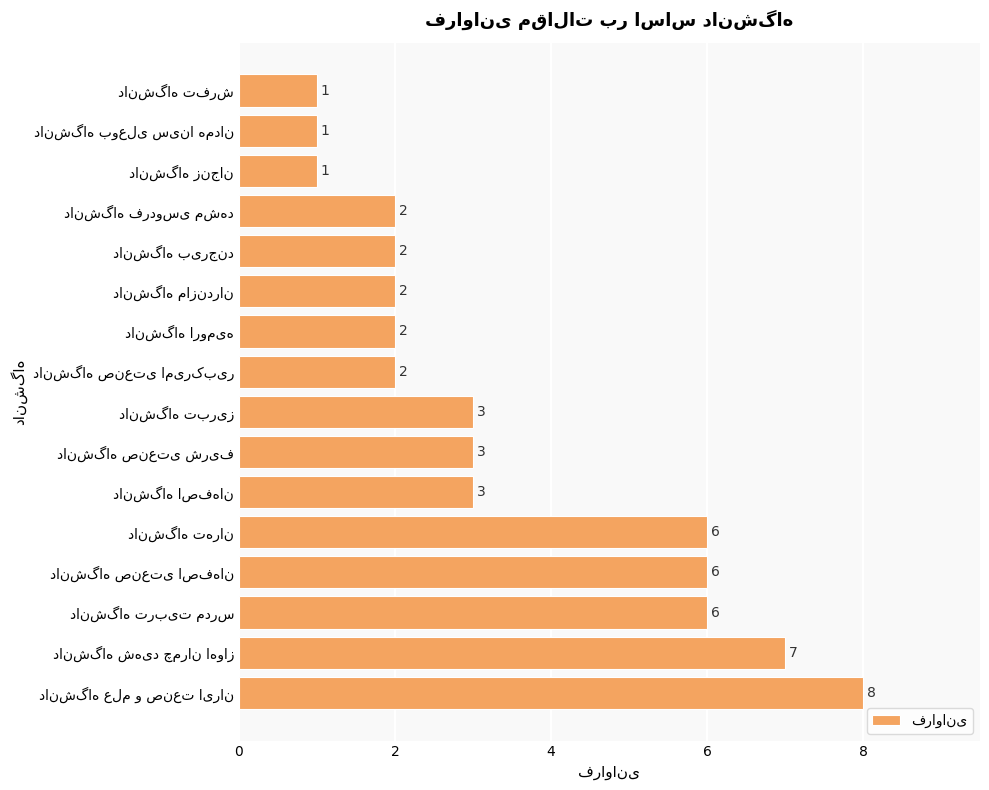

What is the greatest value displayed?

8